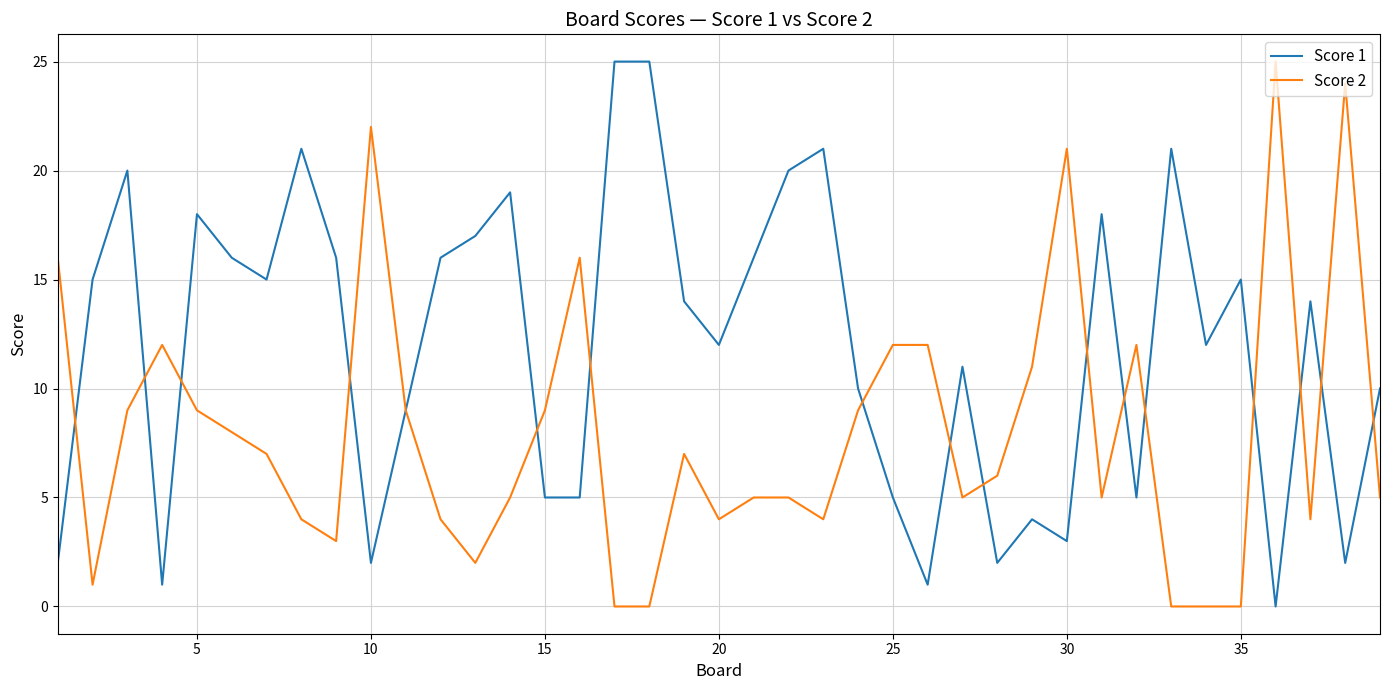

Which series has the largest total across all categories?

Score 1